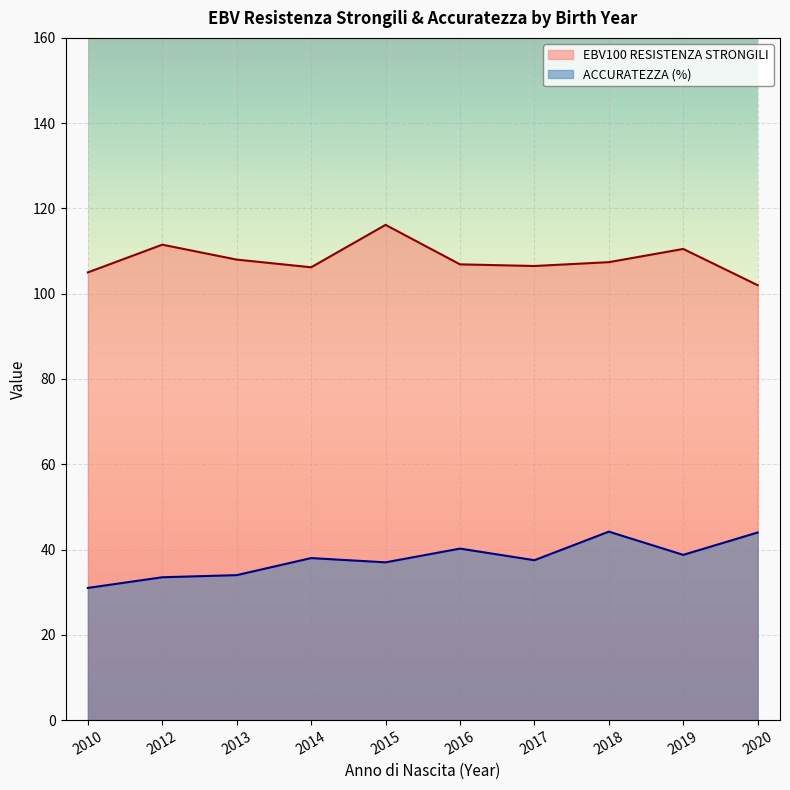

What is the maximum value shown in the chart?

116.1